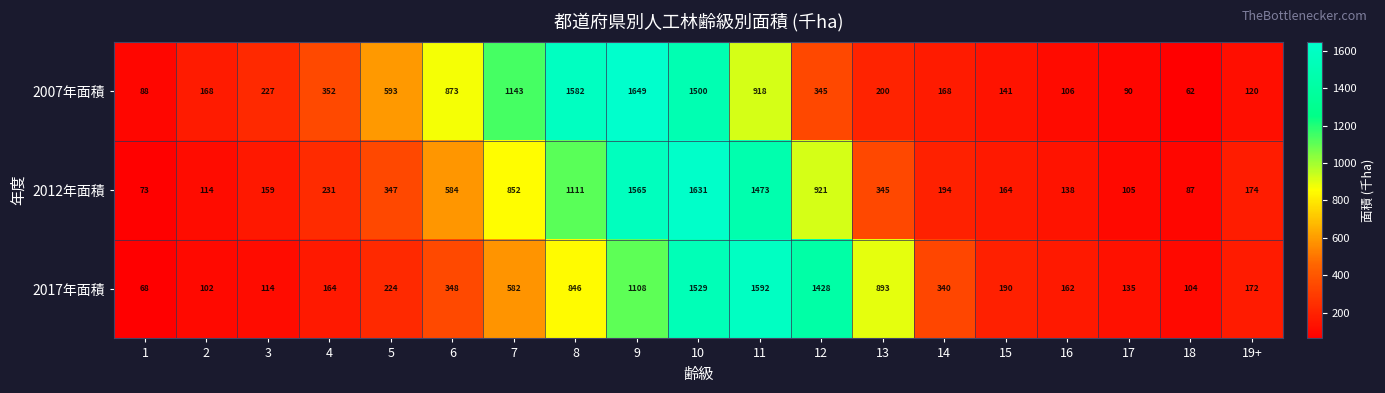

Rank the series at 9 from lowest to highest value.

2017年面積, 2012年面積, 2007年面積